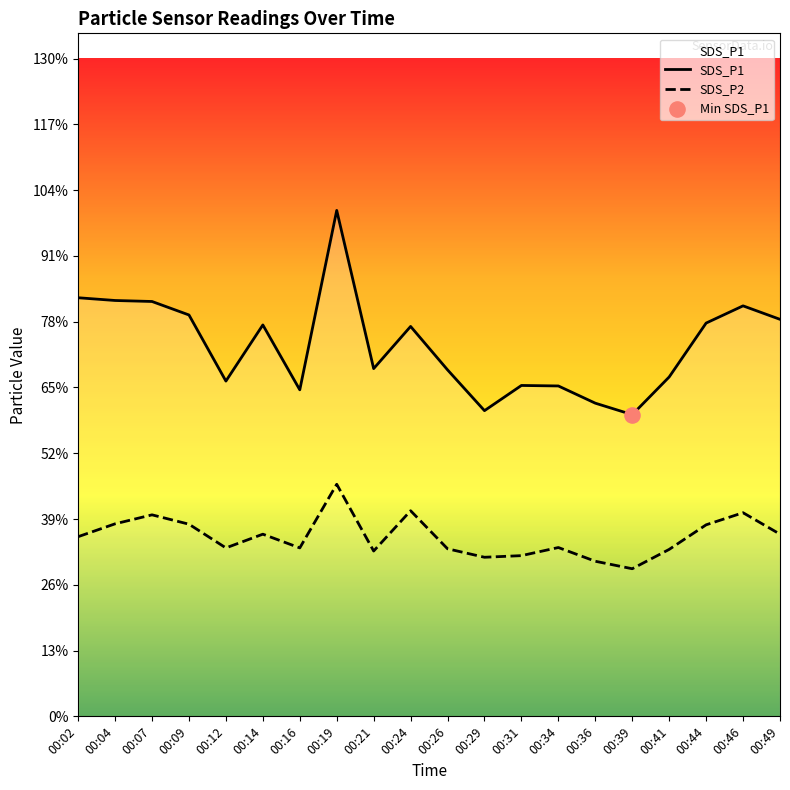

Which series has the largest total across all categories?

SDS_P1